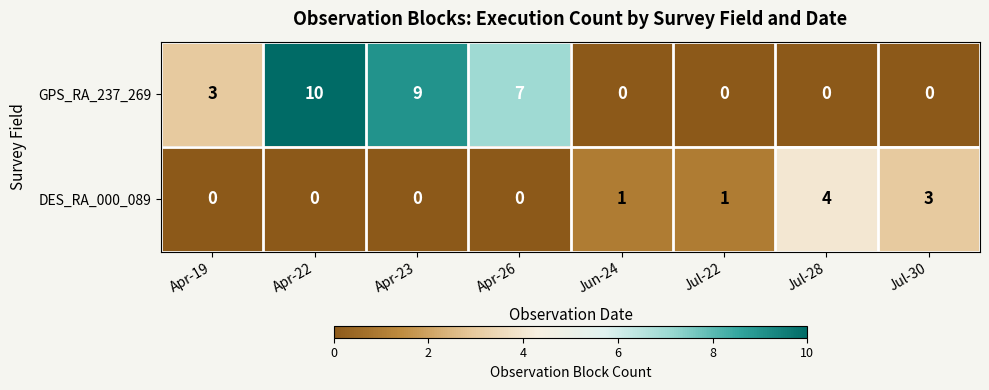

At which label is GPS_RA_237_269 closest to 5?

Apr-19